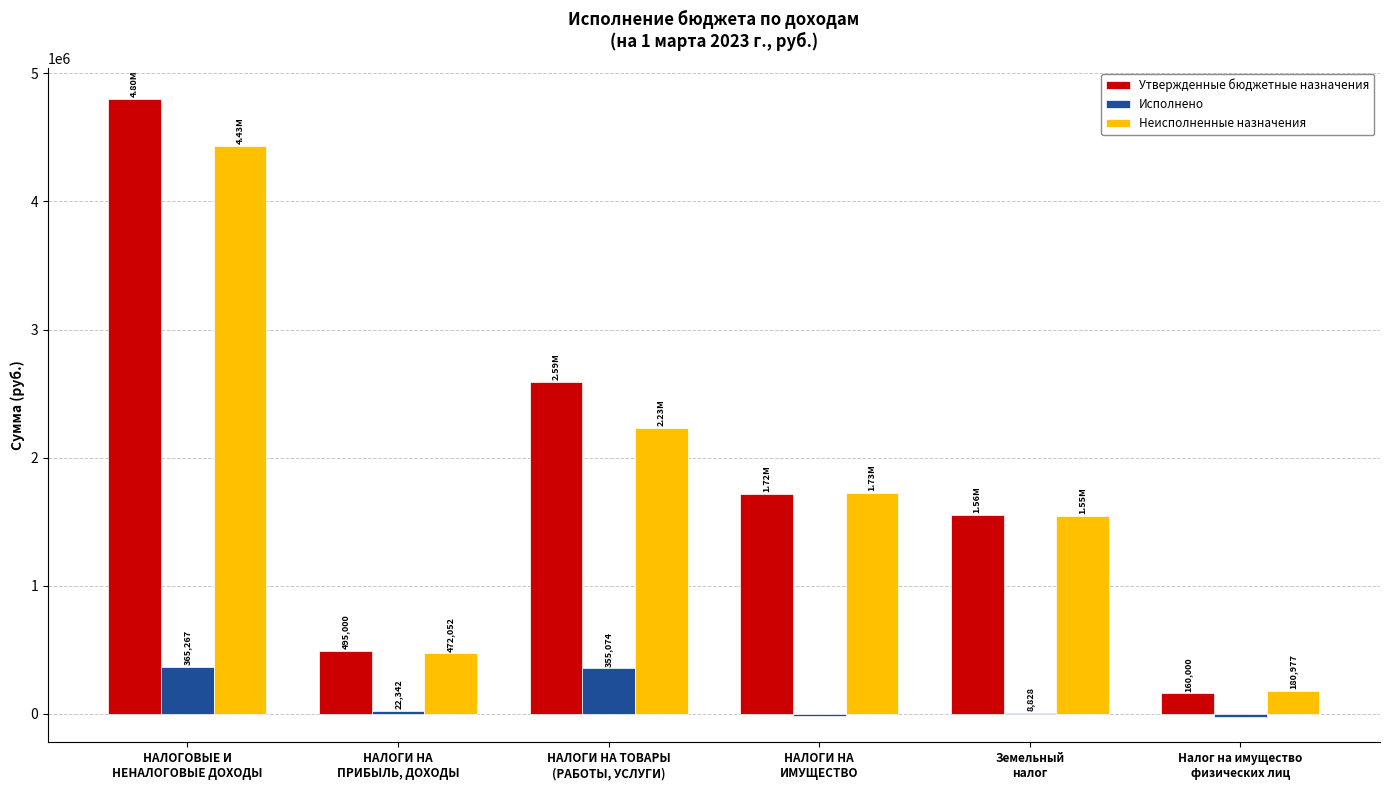

What is the sum of all Исполнено values?

718385.0